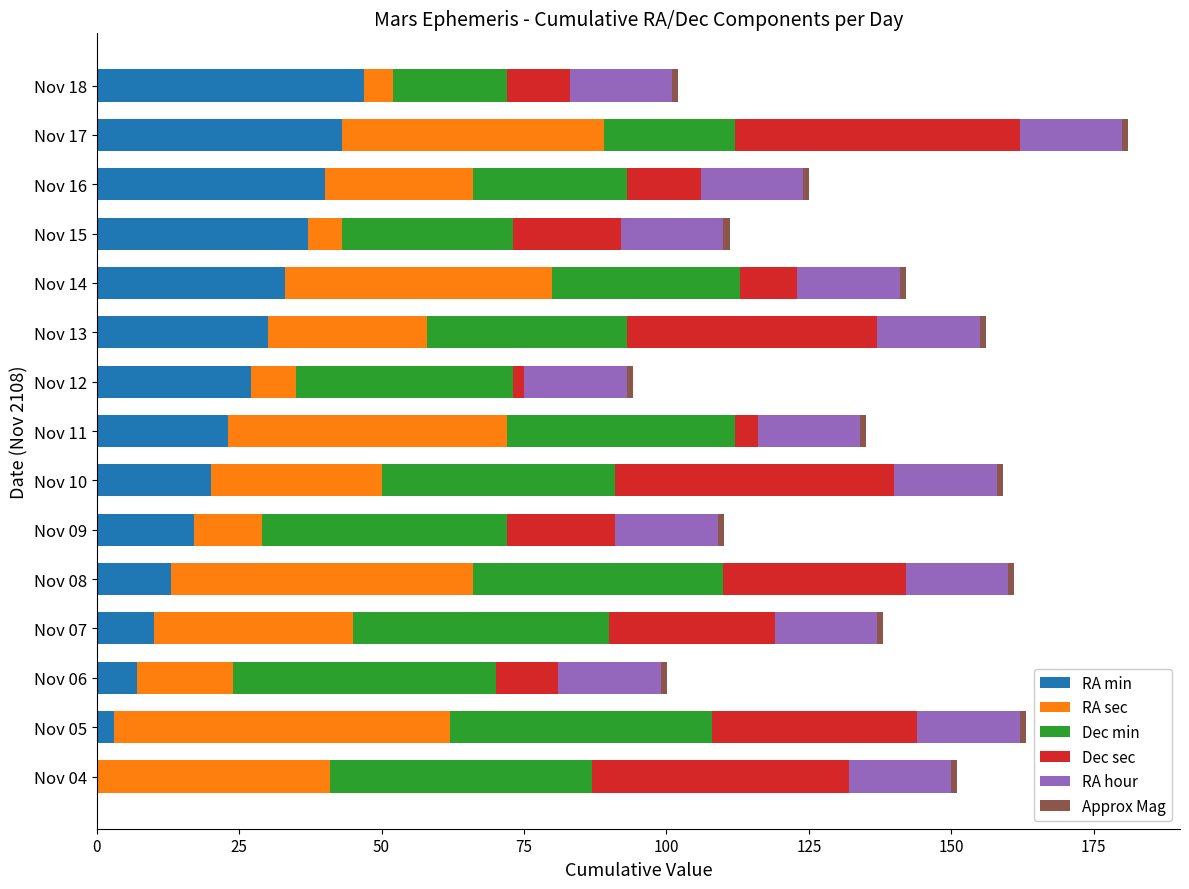

At which label does RA min reach its peak?

Nov 18